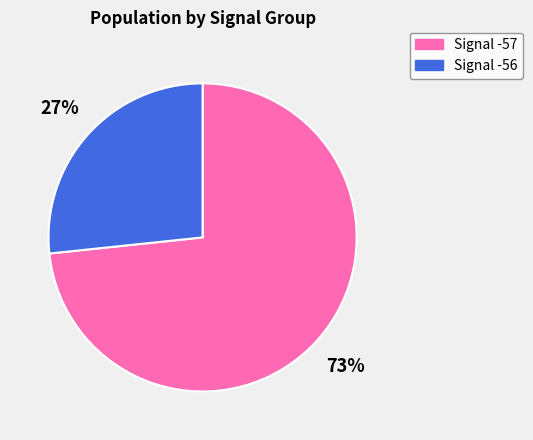

Does any single category account for the majority?

Yes